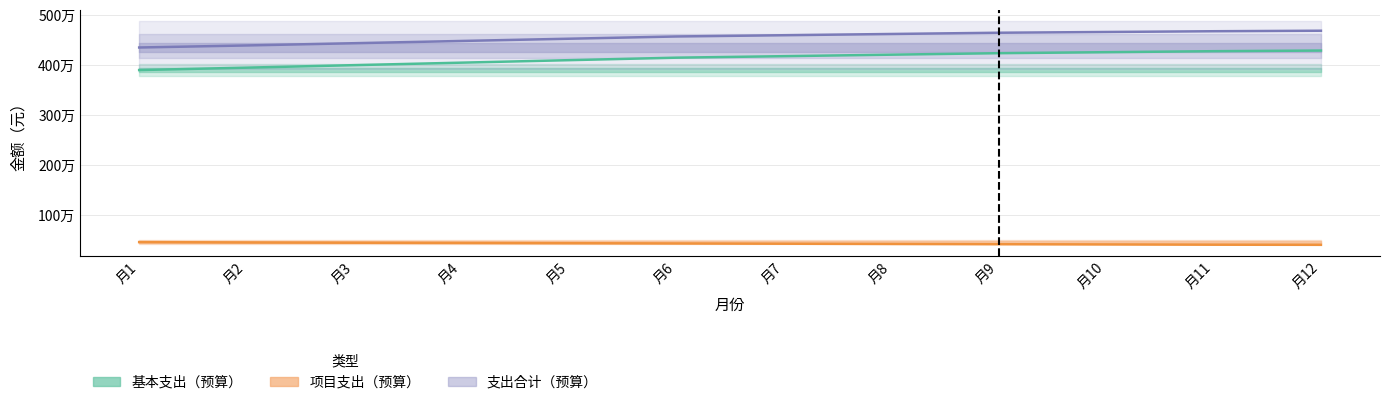

Does the chart have visible grid lines?

Yes